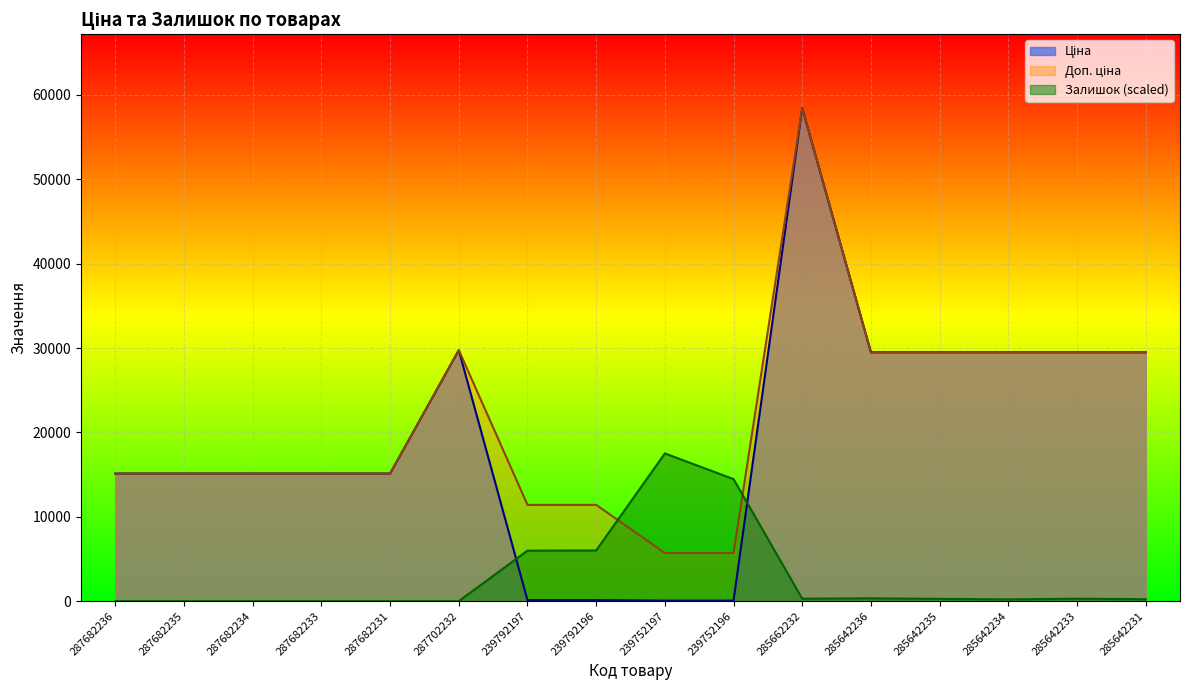

True or false: Залишок and Ціна cross at least once.

True